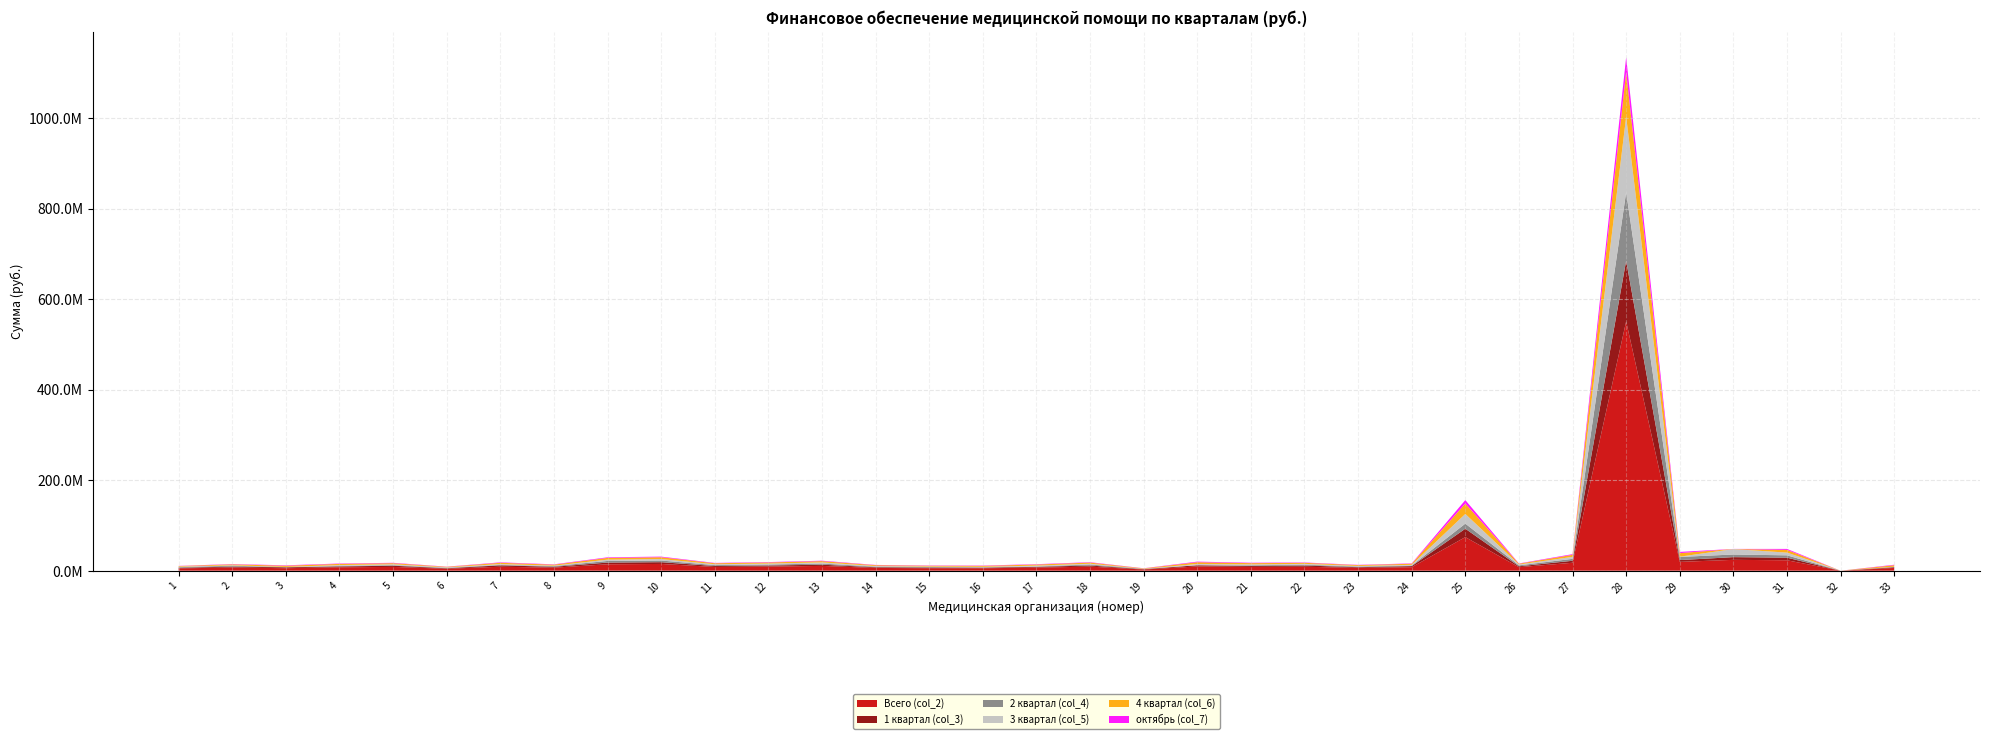

Reading left to right, list all the values displayed in this chart.

Всего (col_2): 1=5103220.9	2=6984748.7	3=5501655.2	4=7506161.2	5=8299456.5	6=4283761.8	7=8734339.5	8=6666629.4	9=14141336.2	10=14873559.6	11=8218501.0	12=9091685.7	13=10566906.7	14=6055992.7	15=5464571.0	16=5339611.3	17=6792163.8	18=8948892.6	19=2546203.0	20=9349635.0	21=8323870.8	22=8693069.3	23=6148739.8	24=7663666.4	25=74173147.3	26=7702980.6	27=17525370.6	28=550741452.7	29=19434336.2	30=23957657.3	31=22991277.4	32=0.0	33=6040054.9
1 квартал (col_3): 1=1275805.2	2=2035444.9	3=1911996.1	4=1876540.3	5=2658714.1	6=1070940.4	7=3040432.6	8=1963540.5	9=3767954.7	10=3916672.1	11=2054625.3	12=2374413.4	13=2641726.7	14=1513998.2	15=1384581.8	16=1334902.8	17=1698041.0	18=2463423.9	19=782060.9	20=2666345.5	21=2080967.7	22=2718394.0	23=1537185.0	24=2442916.6	25=18543286.8	26=1925745.1	27=4381342.7	28=134066797.9	29=3983584.0	30=5989414.3	31=5747819.4	32=0.0	33=1510013.7
2 квартал (col_4): 1=1363240.6	2=2021388.1	3=407547.8	4=1120872.0	5=1296028.1	6=861470.0	7=1087759.4	8=1484558.5	9=3585260.9	10=3647738.0	11=2056430.4	12=2150524.9	13=2587144.4	14=1394906.5	15=1308131.4	16=700827.7	17=754110.2	18=2316710.9	19=490023.4	20=0.0	21=1539720.6	22=1879206.1	23=1427958.9	24=1268983.2	25=11234669.5	26=2197935.1	27=4236445.9	28=151419846.9	29=6938346.1	30=5791528.9	31=5204695.5	32=0.0	33=778835.7
3 квартал (col_5): 1=1231481.4	2=885442.3	3=517890.9	4=1919085.5	5=1871291.4	6=1175242.4	7=1758813.3	8=1015498.9	9=2928819.0	10=3258010.2	11=1900867.4	12=2080389.8	13=2507459.7	14=1292748.2	15=954662.4	16=1234419.4	17=1963646.2	18=1631977.3	19=346039.2	20=2717606.8	21=1958839.8	22=1815654.4	23=1332170.9	24=1531054.2	25=21418934.2	26=1789274.4	27=4403978.2	28=166500682.8	29=576527.1	30=12007497.5	31=5964523.0	32=0.0	33=543742.5
4 квартал (col_6): 1=1232693.7	2=2042473.3	3=2664220.3	4=2589663.4	5=2473422.8	6=1176108.9	7=2847334.2	8=2203031.5	9=3859301.6	10=4051139.2	11=2206578.0	12=2486357.6	13=2830575.9	14=1854339.8	15=1817195.4	16=2069461.4	17=2376366.5	18=2536780.5	19=928079.6	20=3965682.8	21=2744342.7	22=2279814.8	23=1851425.0	24=2420712.4	25=22976256.8	26=1790025.9	27=4503603.8	28=98754125.1	29=7935878.9	30=169216.6	31=6074239.5	32=0.0	33=3207463.0
октябрь (col_7): 1=410897.9	2=680824.4	3=888073.4	4=863221.1	5=824474.3	6=392036.3	7=949111.4	8=734343.8	9=1286433.9	10=1350379.8	11=735526.0	12=828785.9	13=943525.3	14=618113.3	15=605731.8	16=689820.4	17=792122.2	18=845593.5	19=309359.9	20=1321894.3	21=914780.9	22=759938.3	23=617141.7	24=806904.1	25=7658752.2	26=596675.3	27=1501201.3	28=32918041.7	29=2645293.0	30=169216.6	31=2132720.0	32=0.0	33=1069154.3